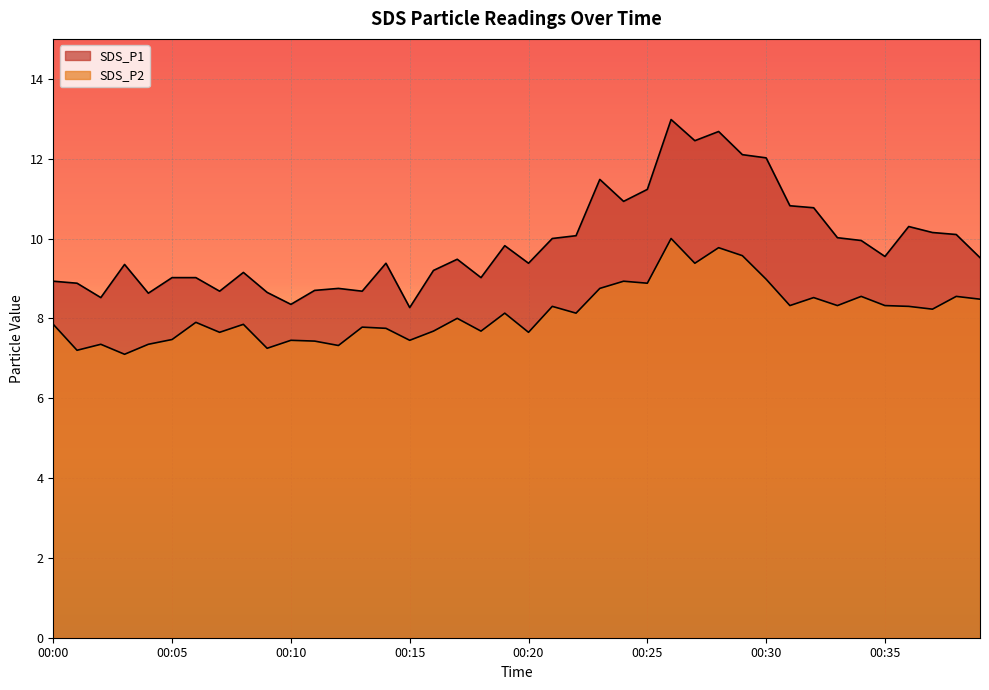

How many lines are shown in the chart?

2